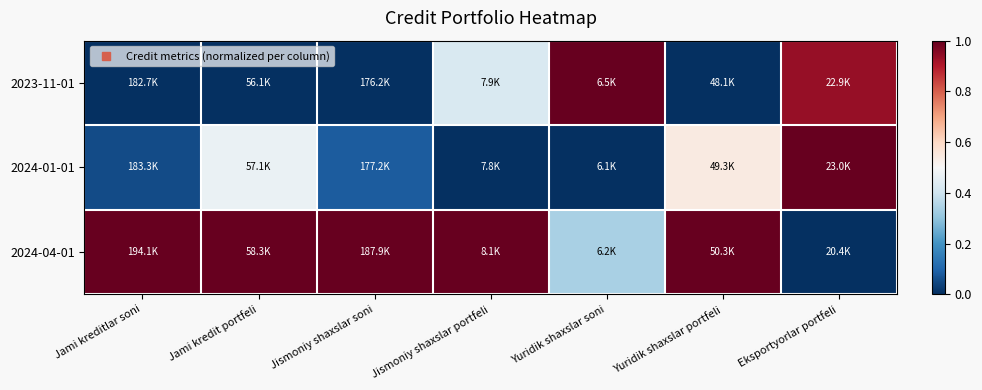

What is the difference between the highest and lowest values at Jami kredit portfeli?

1.0